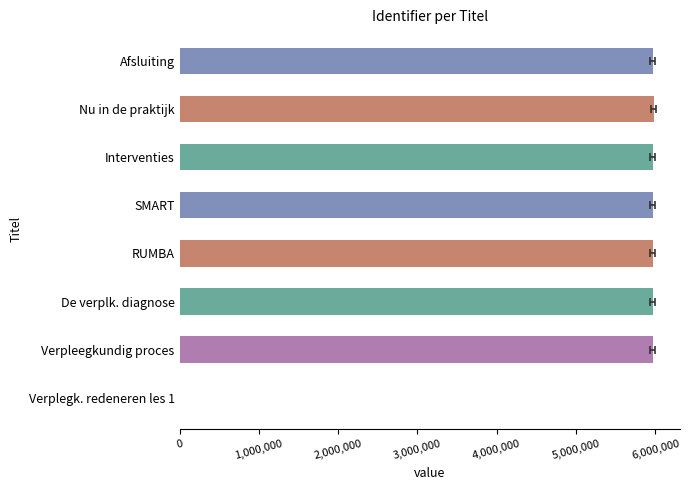

True or false: the data shows 5966075 at SMART.

True